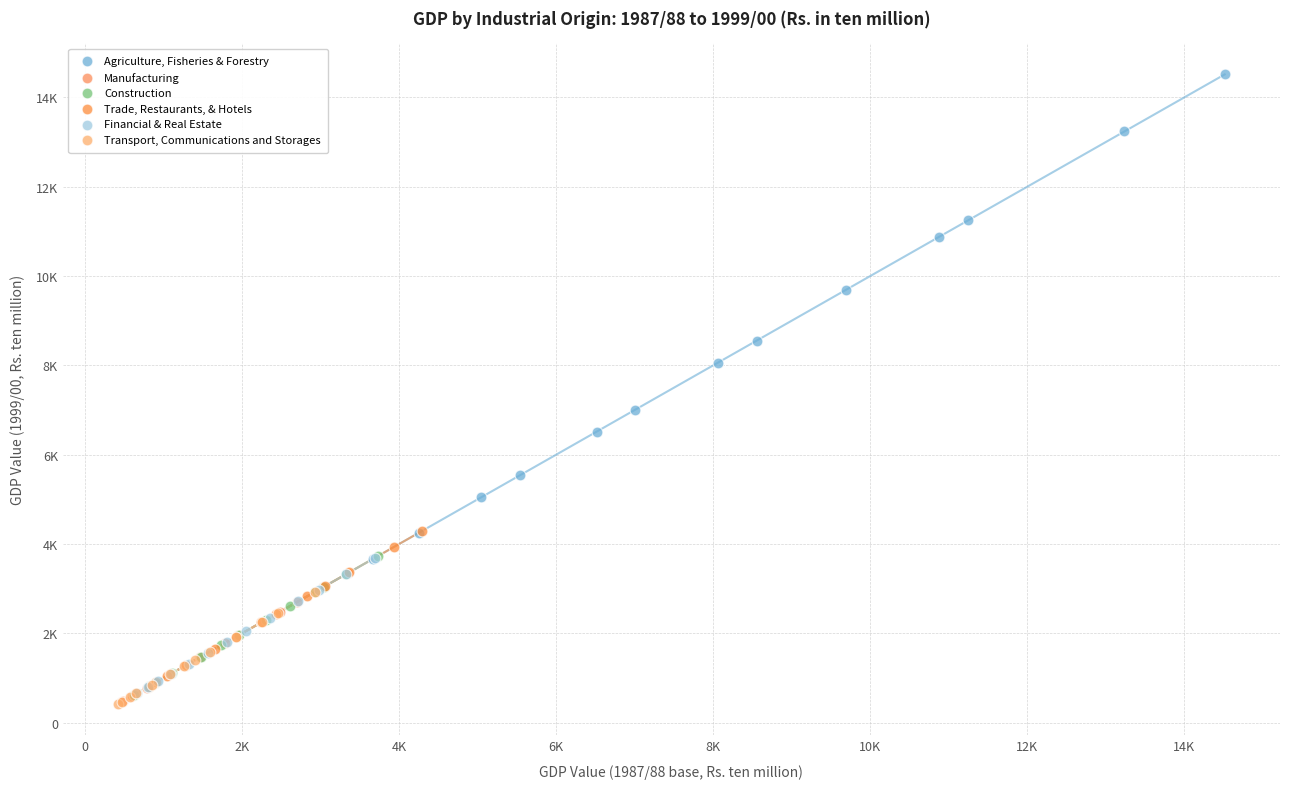

Which series has the largest Y range (max minus min)?

Agriculture, Fisheries & Forestry